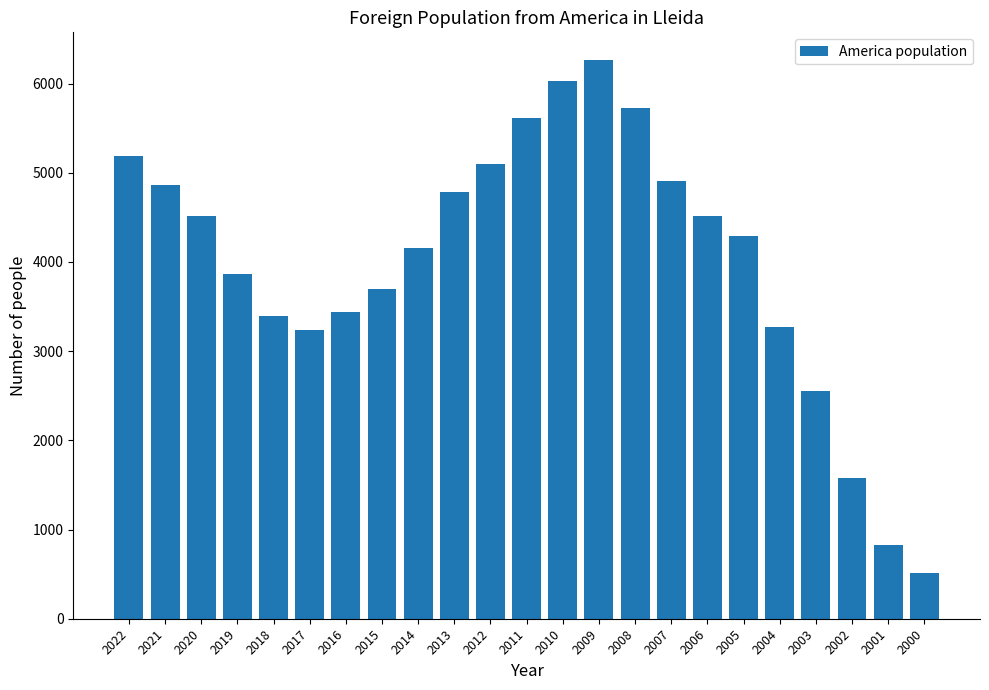

The value at 2003 is 2555. True or false?

True